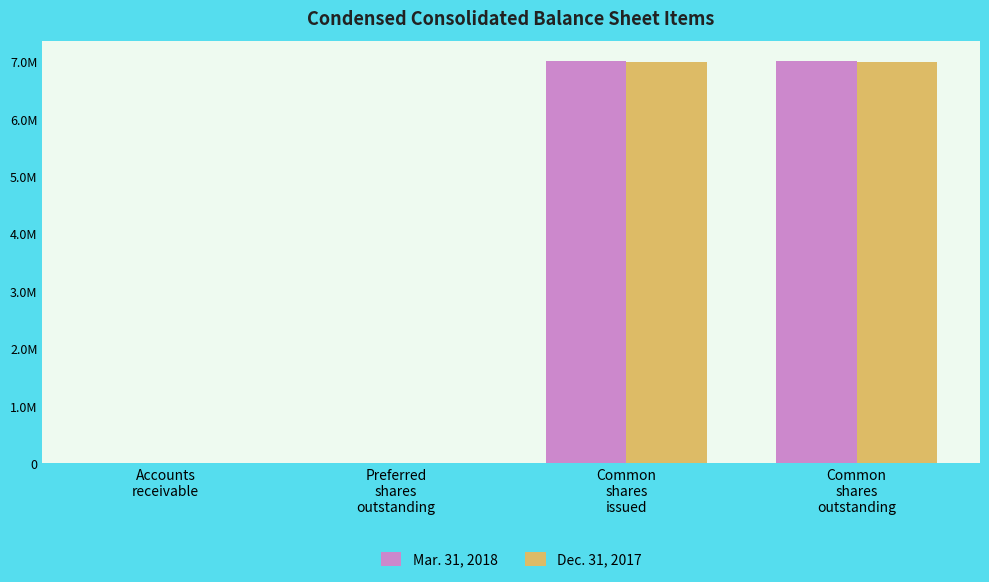

Is it true that Dec. 31, 2017 equals 3039238 at Preferred
shares
outstanding?

False